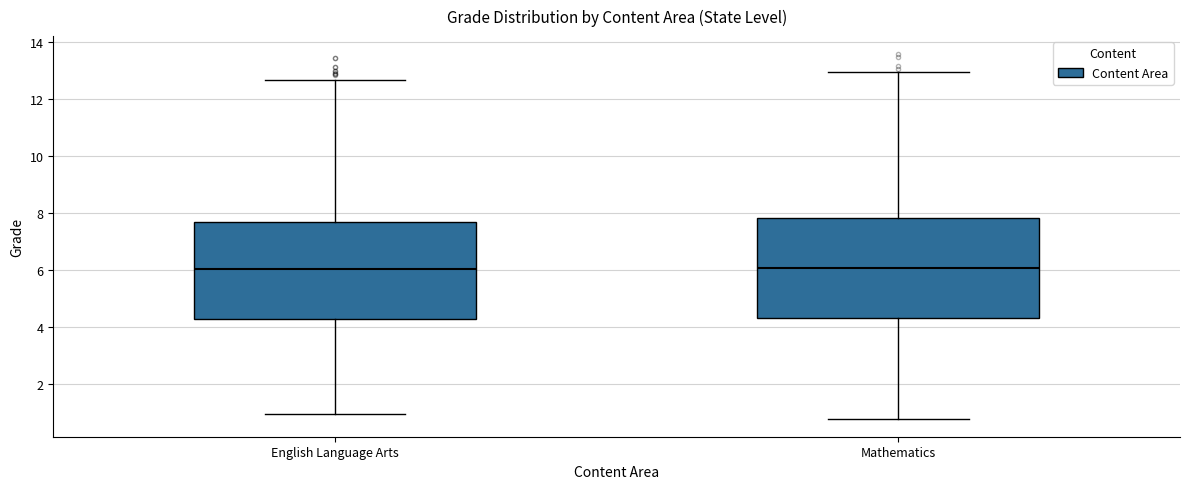

Where is the lower edge of the box for Mathematics on the y-axis? The values are not printed on the chart, so give them approximately, as read against the axis.

4.4